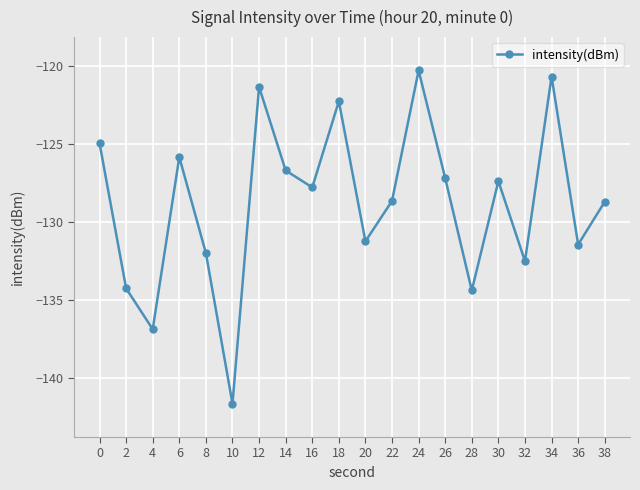

Which category has the lowest value across all series?

10